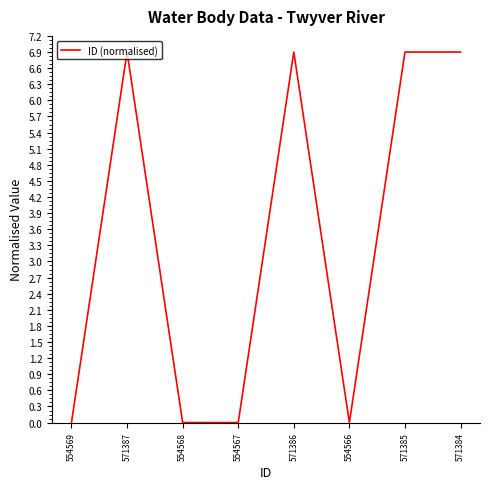

True or false: there are more than 0 points higher than both neighbors.

True